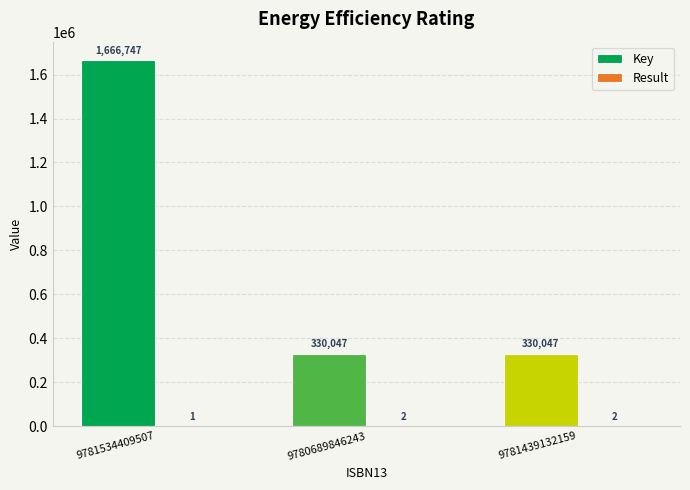

What is the total value across all series at 9781439132159?

330049